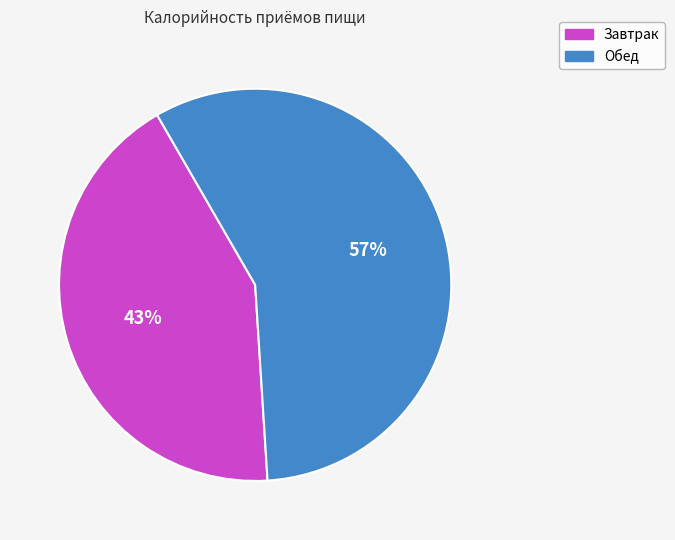

To the nearest percent, what portion does Обед represent?

57%